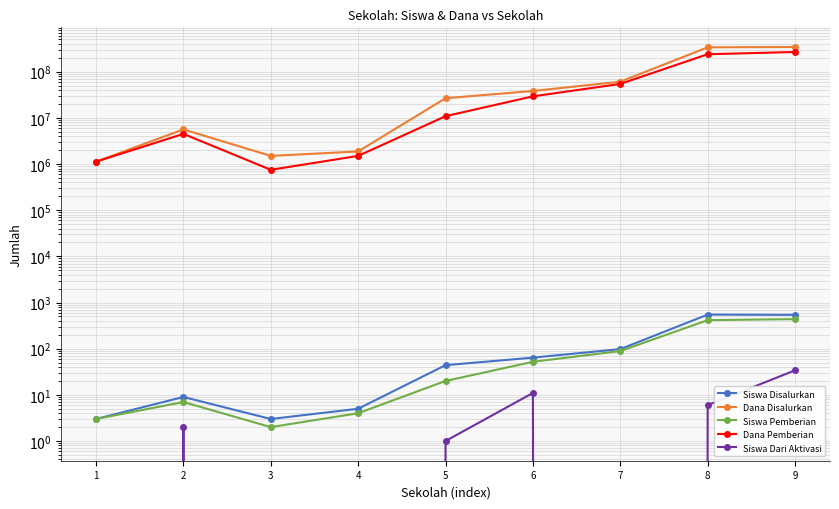

Which category has the highest value across all series?

9